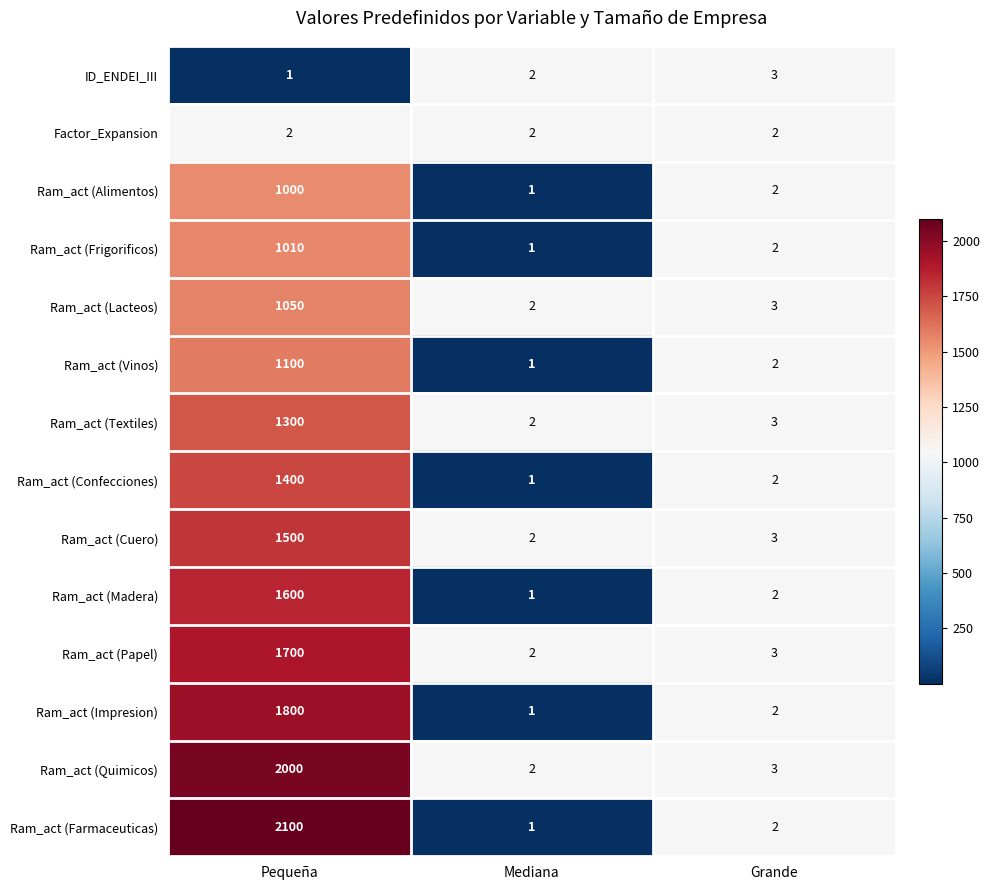

What is the sum of all Ram_act (Papel) values?

1705